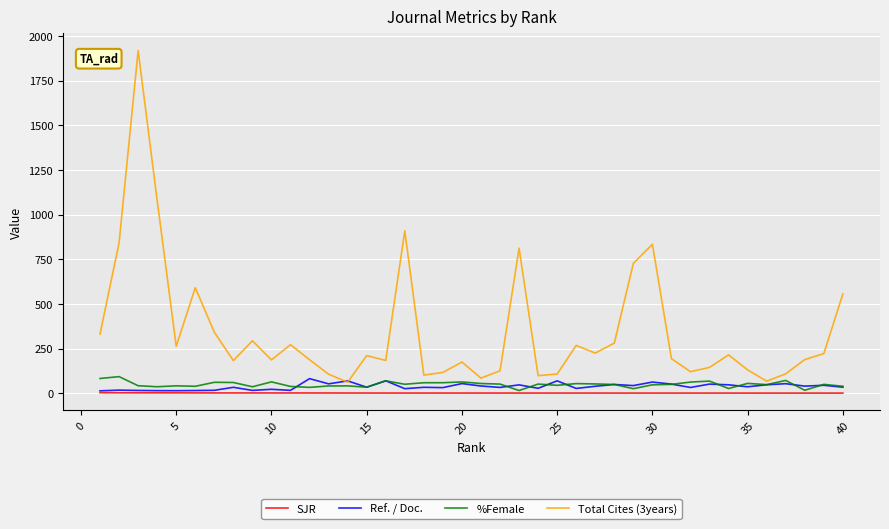

Which series has the largest range (max minus min)?

Total Cites (3years)